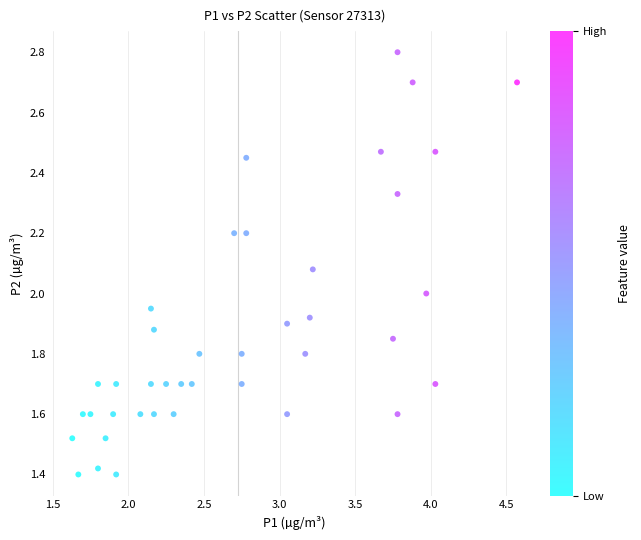

What is the range of X values (max minus min)?

2.9